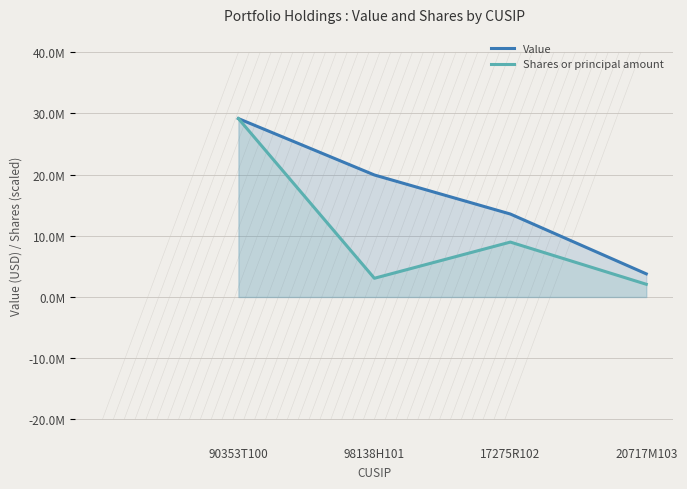

At which label does Value first exceed 19942000?

90353T100